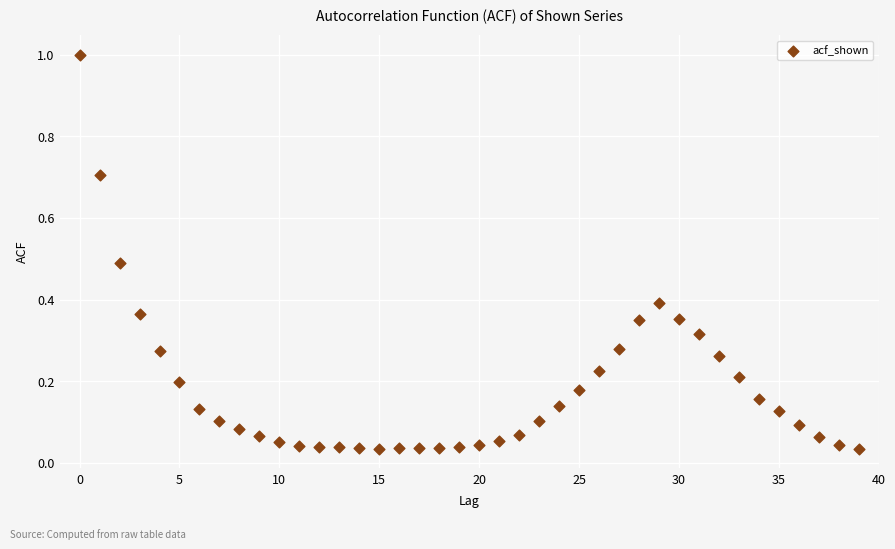

What is the range of Y values (max minus min)?

1.0